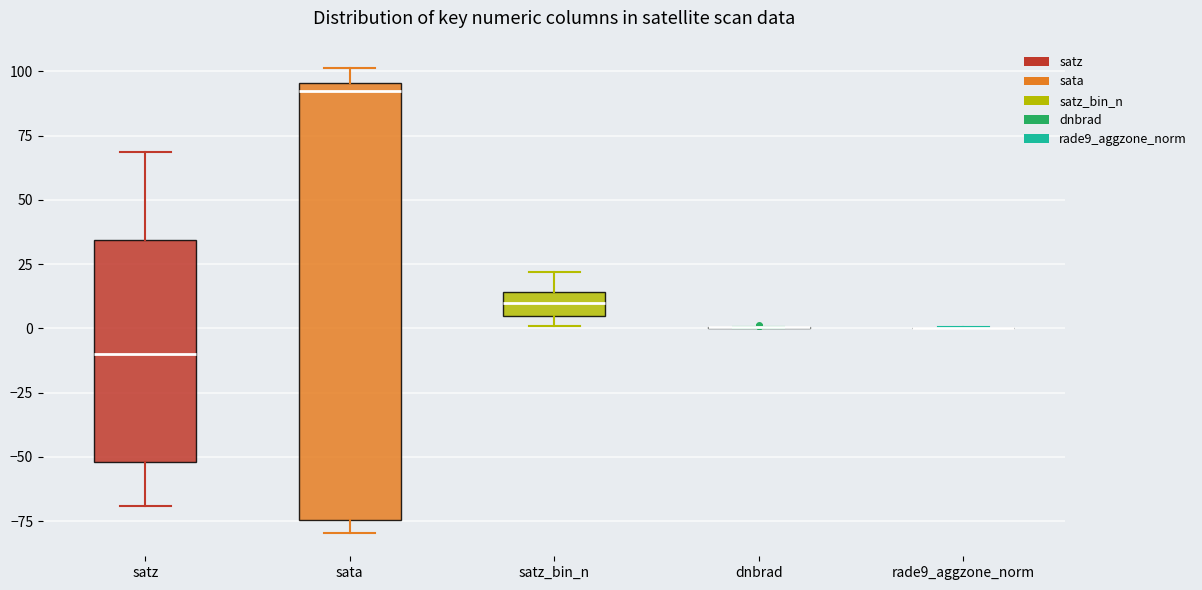

Reading left to right, transcribe this box plot: for each box, give where its median line is, the range the box spans, and where its two whiskers end, as read against the y-axis. The values are not printed on the chart, so give them approximately, as read against the axis.

satz: median -10, box -50 to 35, whiskers -70 to 70
sata: median 90, box -75 to 95, whiskers -80 to 100
satz_bin_n: median 10, box 5 to 15, whiskers 0 to 20
dnbrad: box collapsed to a line at 0, whiskers 0 to 0
rade9_aggzone_norm: box collapsed to a line at 0, whiskers 0 to 0